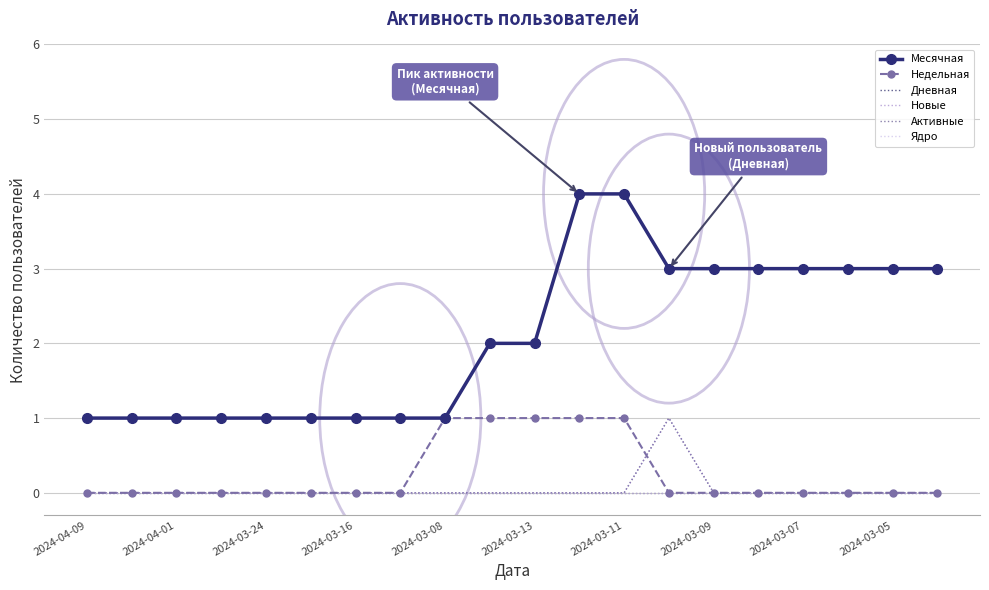

How many Месячная values are between 1 and 3?

18